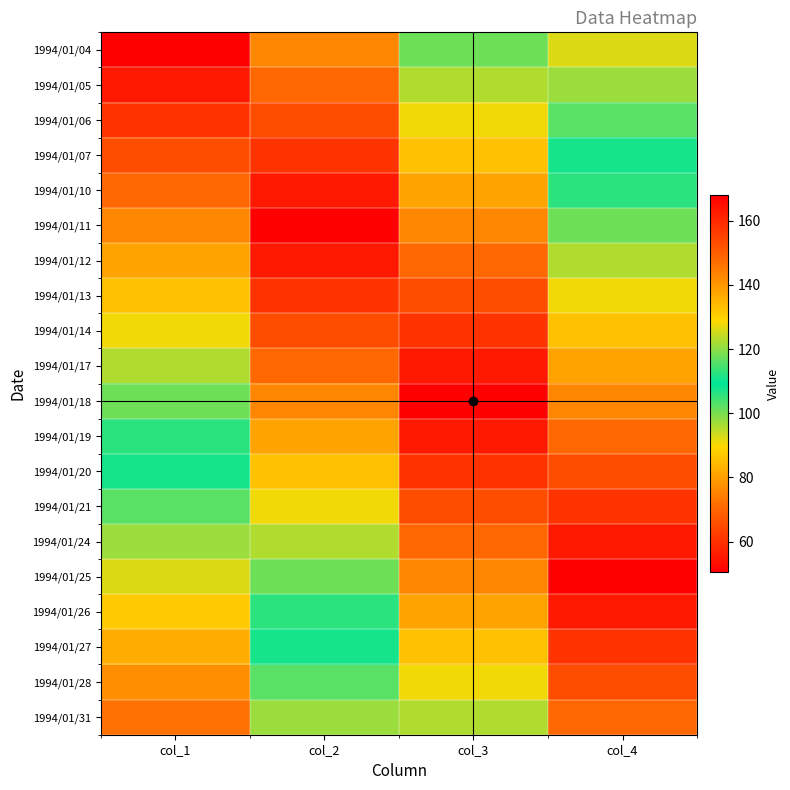

Count the number of data series in this chart.

20